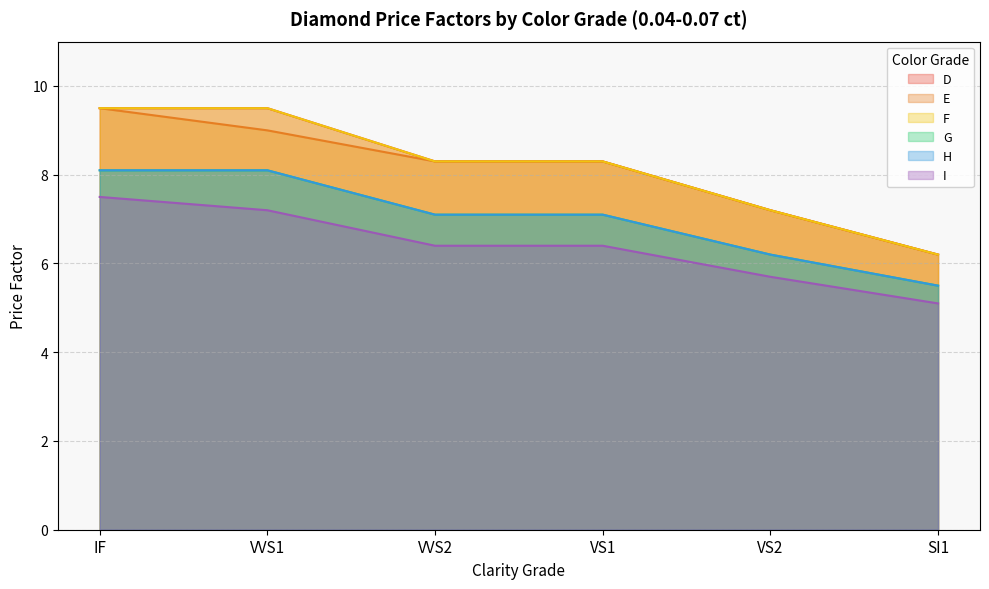

How many series are shown in this chart?

6